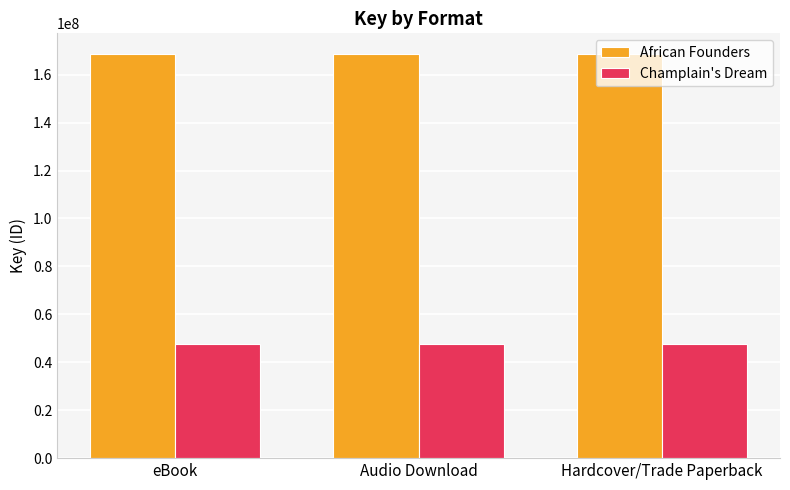

Count the number of categories in the chart.

3